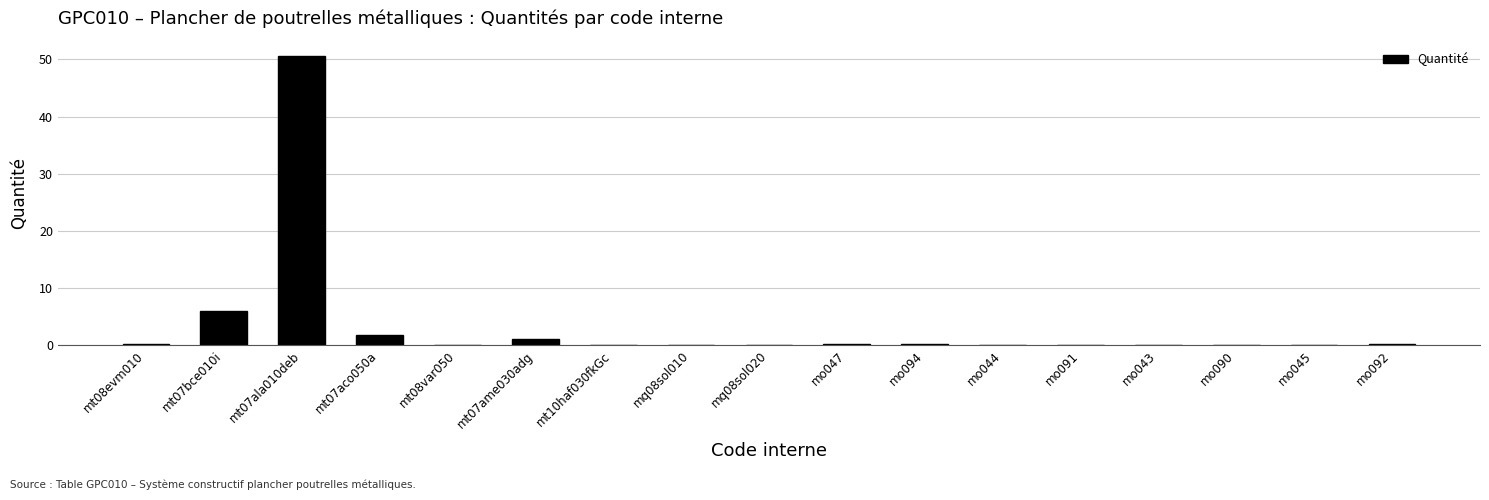

Is it true that the value at mt07ame030adg is 1.1?

True